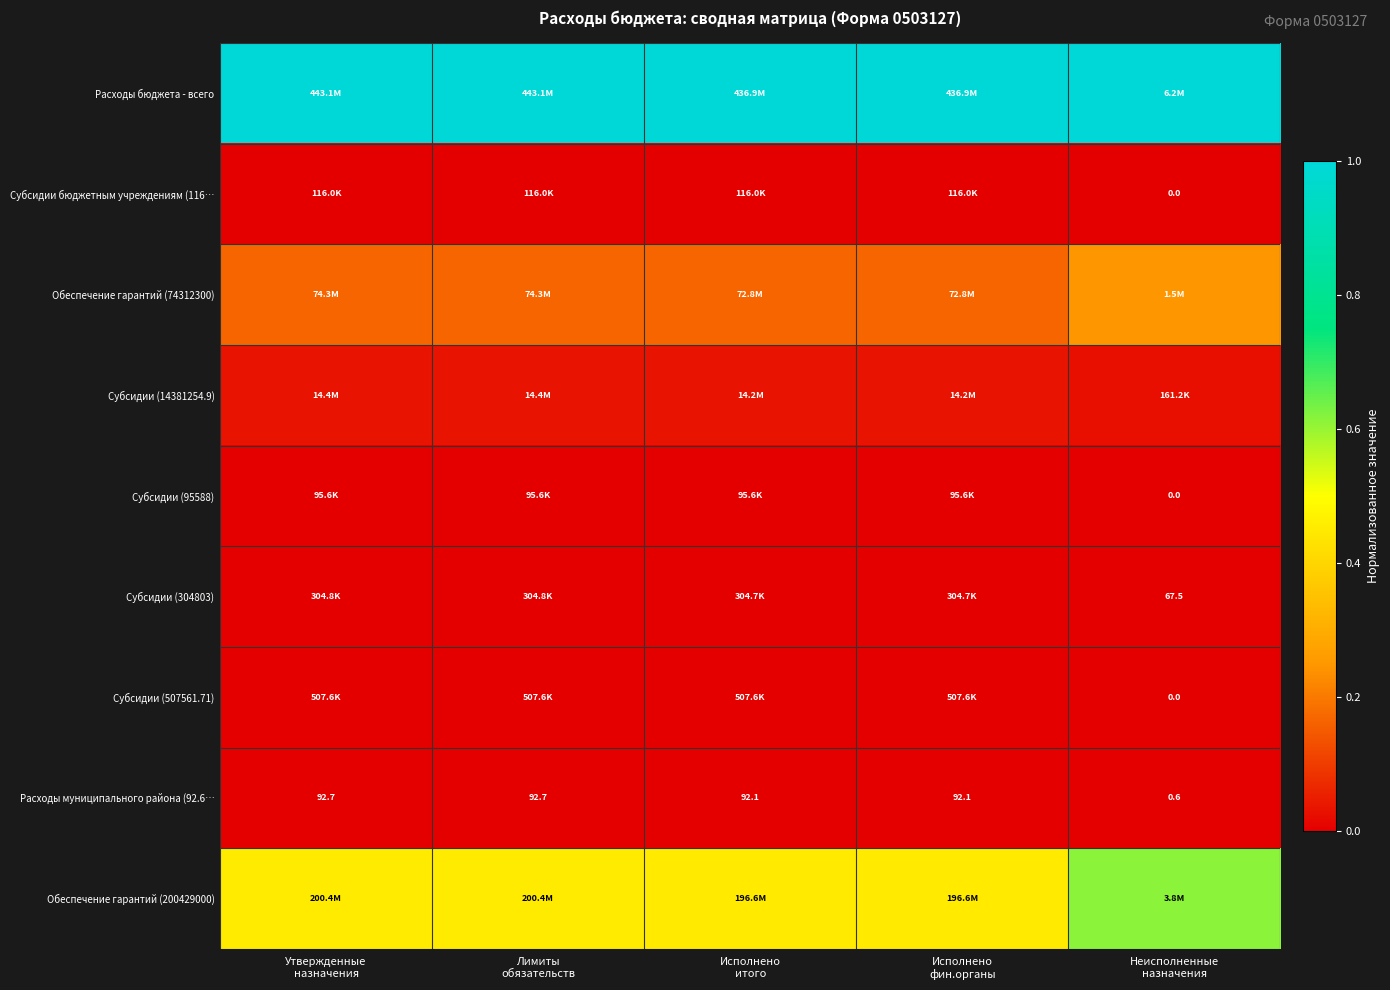

What is the total value across all series at Исполнено
фин.органы?

1.7